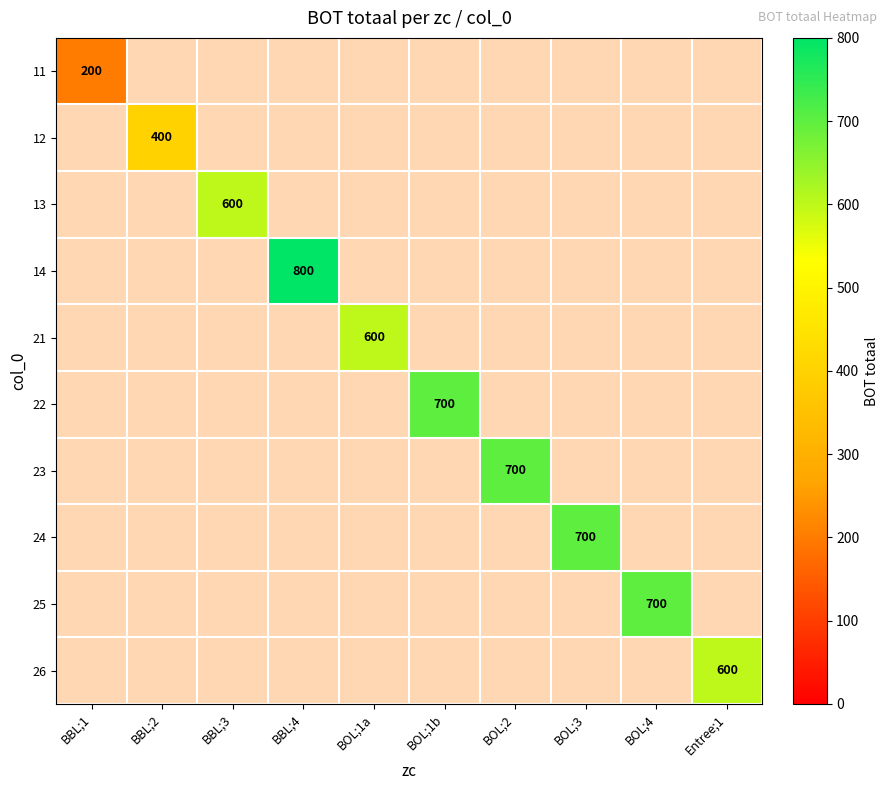

How many distinct data groups are displayed?

10